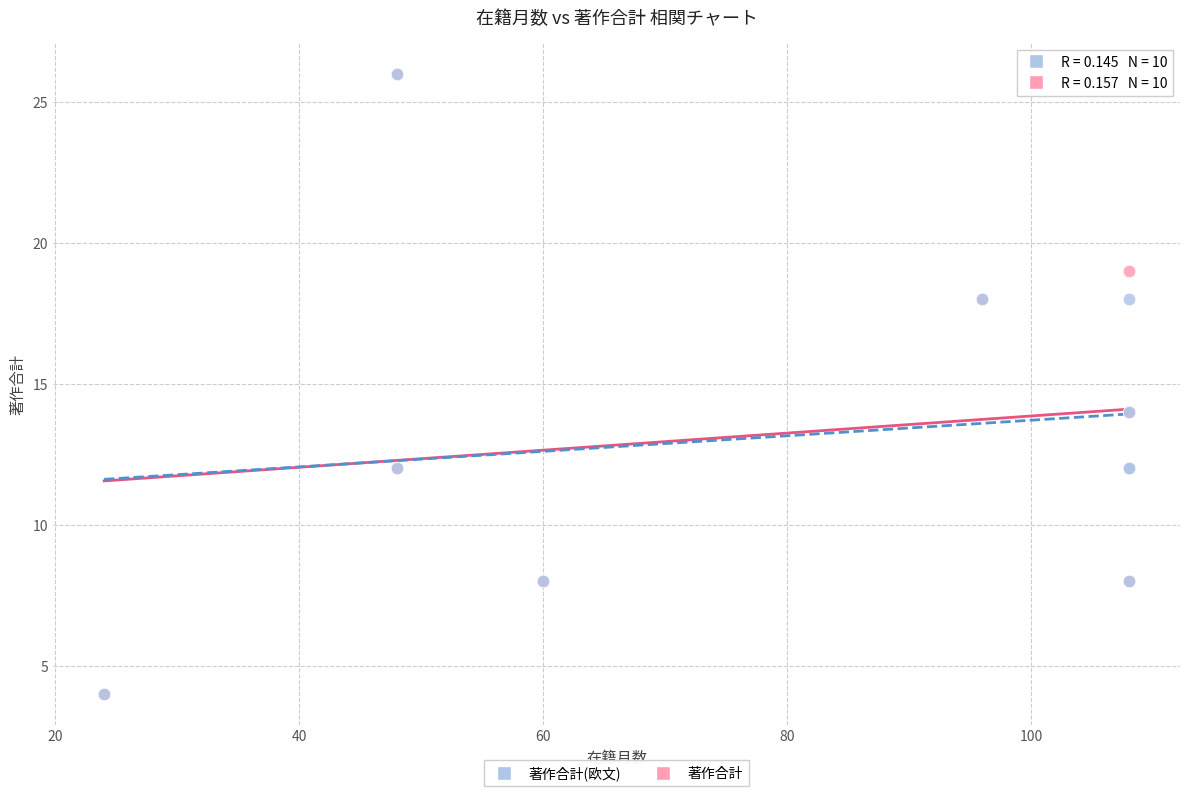

What are all the series names shown in the legend?

著作合計(欧文), 著作合計